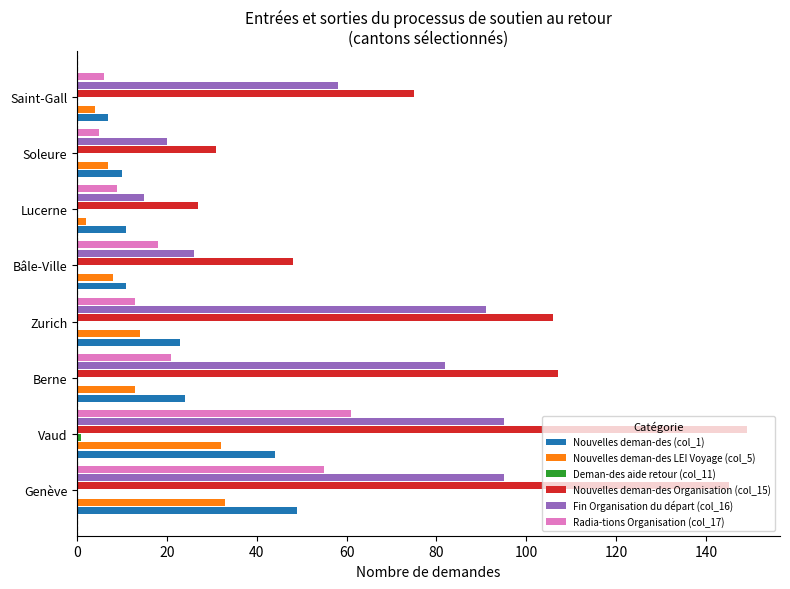

Is it true that Fin Organisation du départ (col_16) equals 62 at Zurich?

False